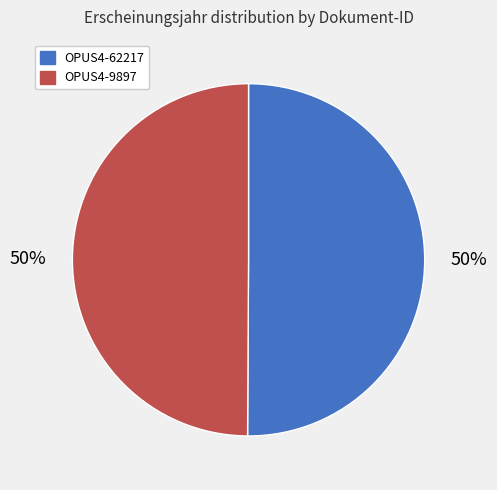

Combined, do OPUS4-62217 and OPUS4-9897 account for over 50%?

Yes